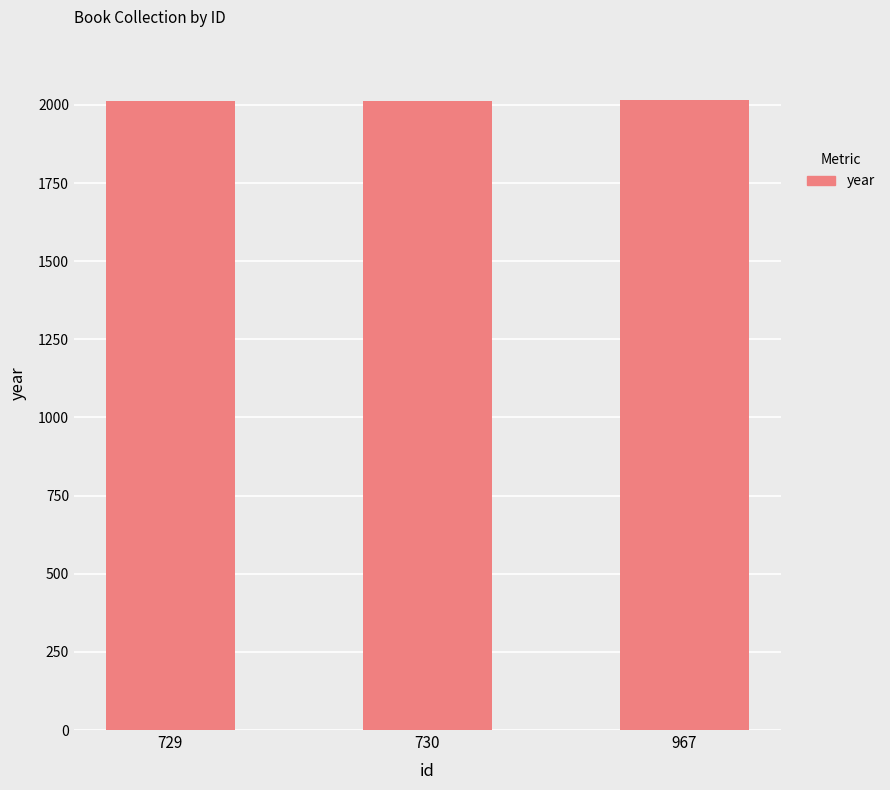

Approximately how many times larger is the value at 730 compared to 967?

1.0